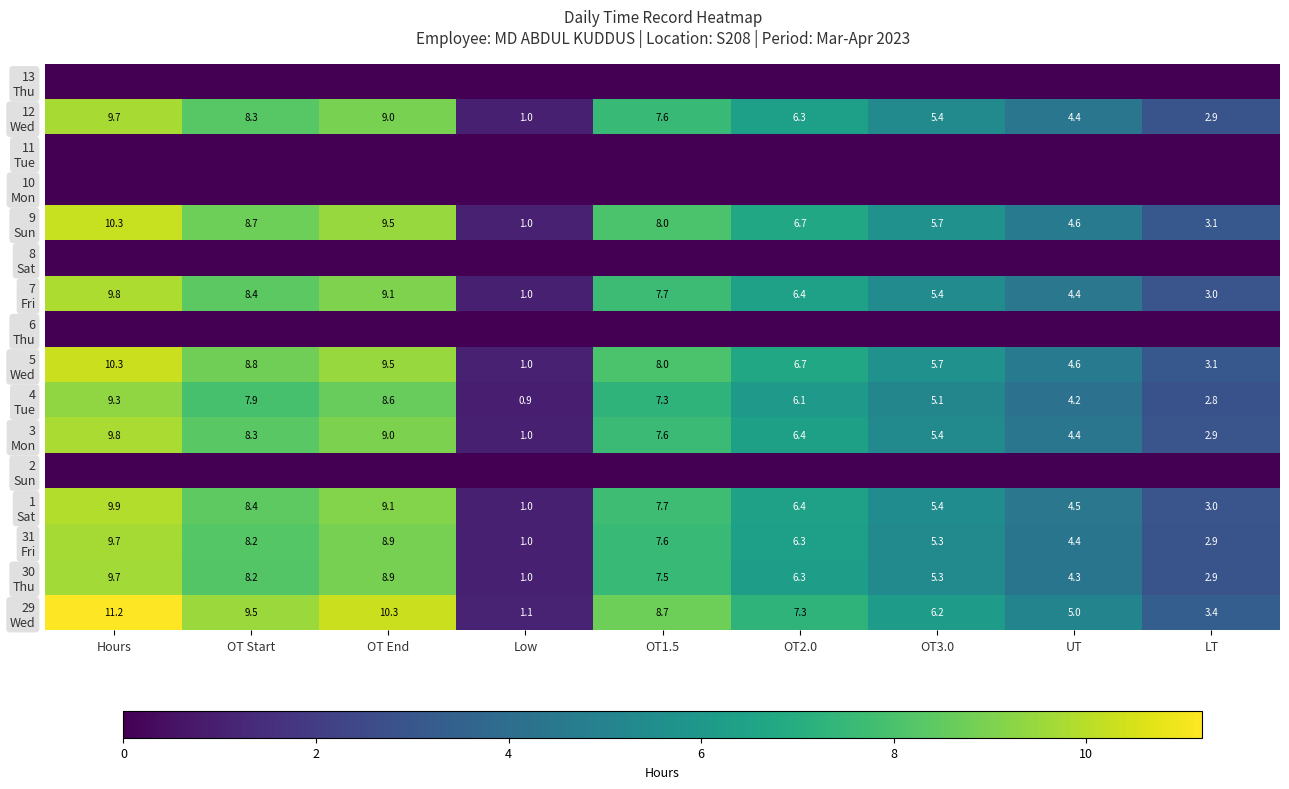

Rank the series by their maximum value, from lowest to highest.

2 Sun, 6 Thu, 8 Sat, 10 Mon, 11 Tue, 13 Thu, 4 Tue, 30 Thu, 31 Fri, 12 Wed, 3 Mon, 7 Fri, 1 Sat, 9 Sun, 5 Wed, 29 Wed